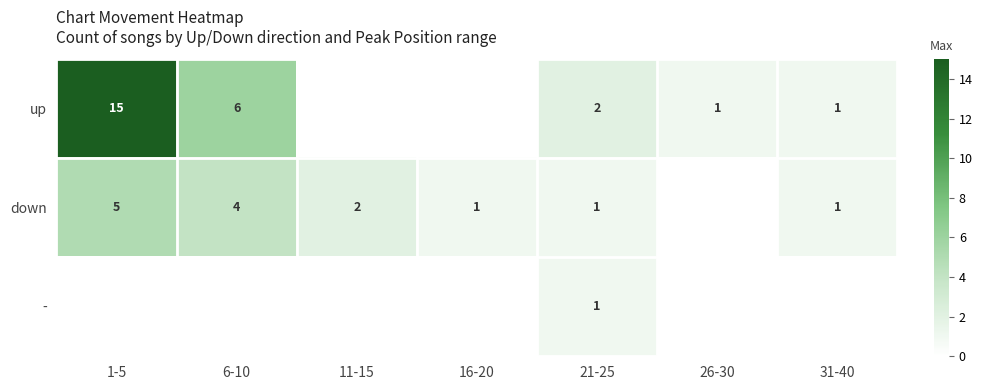

Which category has the highest value across all series?

1-5